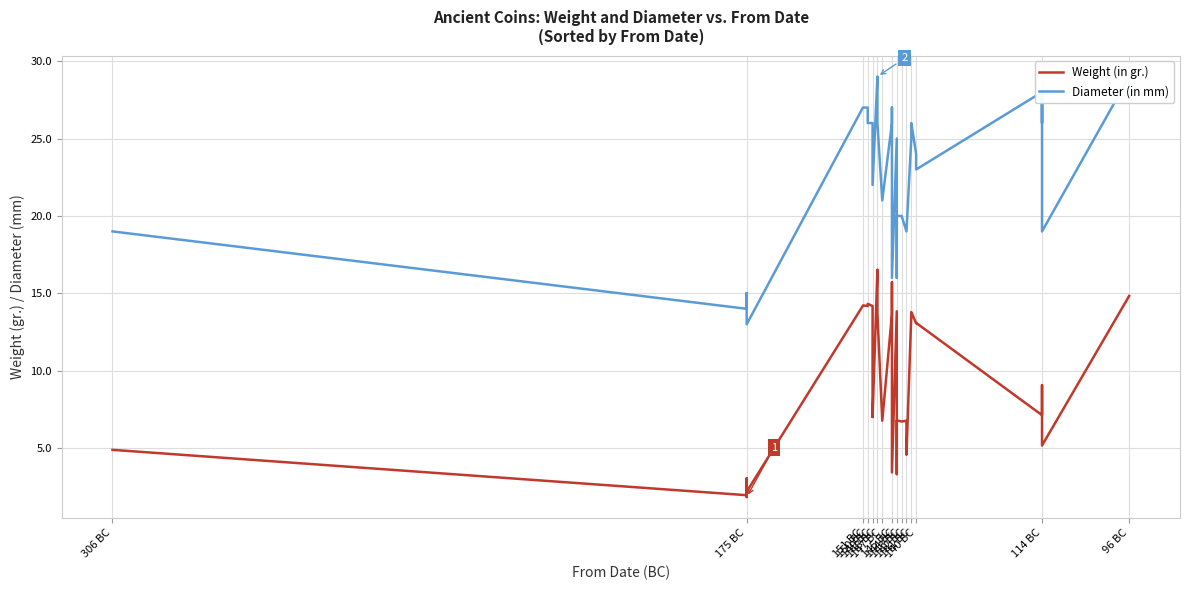

What is the difference between the maximum and minimum values in the Diameter (in mm) series?

16.0